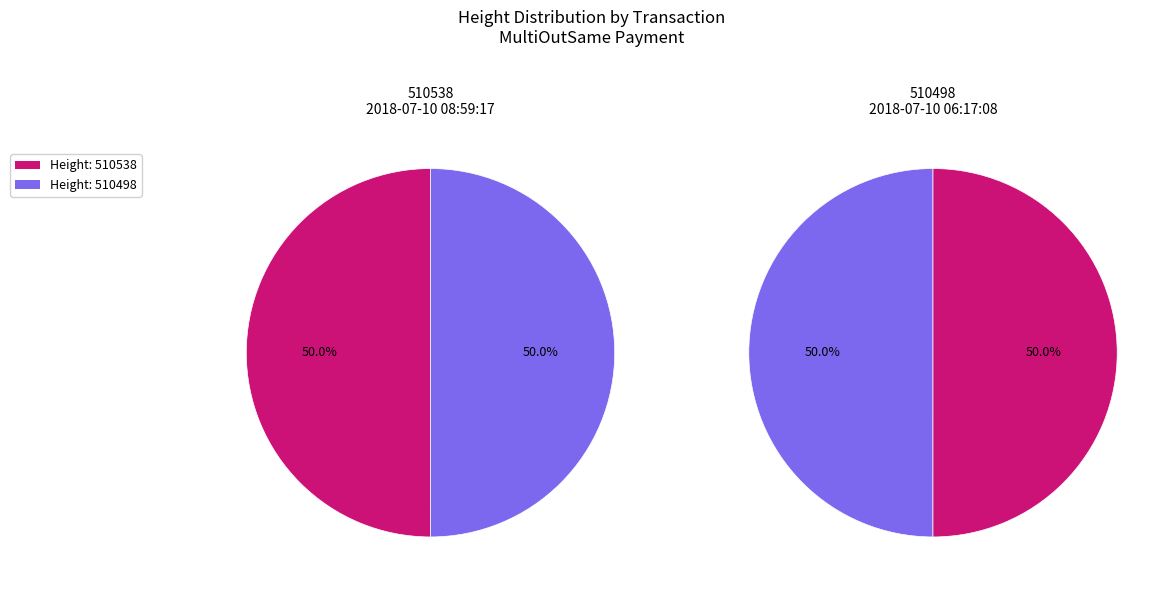

What is the ratio of the value at MultiOutSame Payment (510498) to the value at MultiOutSame Payment (510538)?

1.0